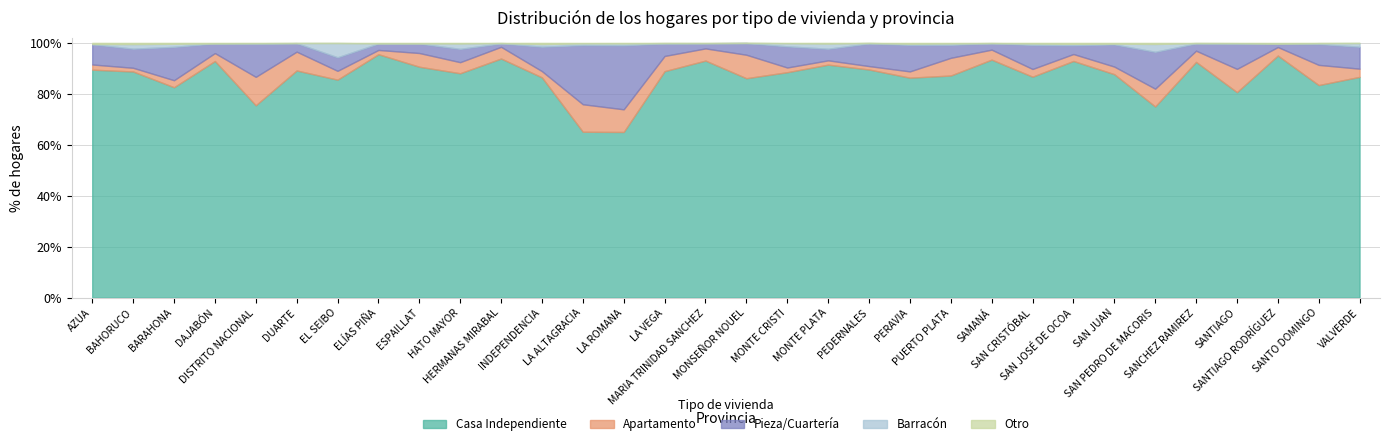

What are all the series names shown in the legend?

Casa Independiente, Apartamento, Pieza/Cuartería, Barracón, Otro